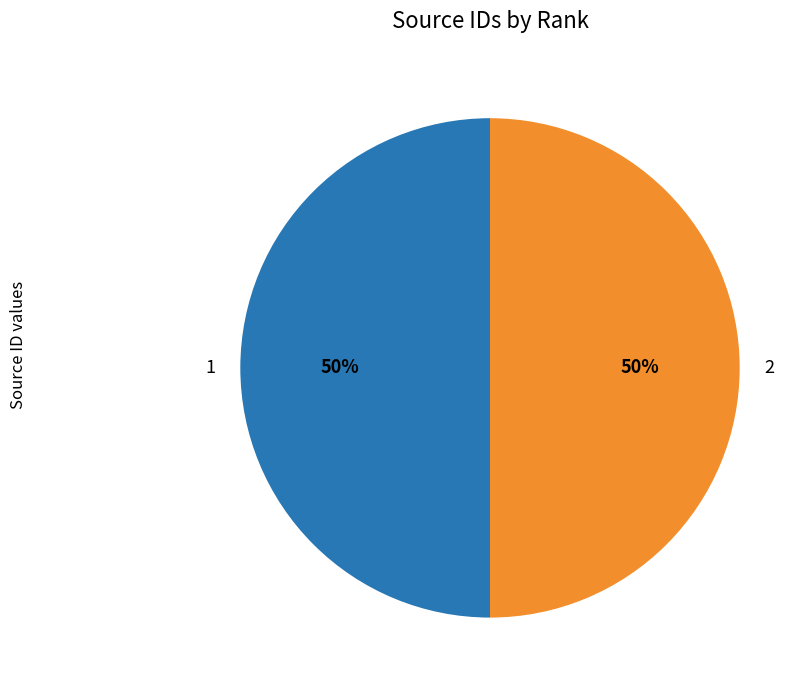

Combined, do 1 and 2 account for over 50%?

Yes